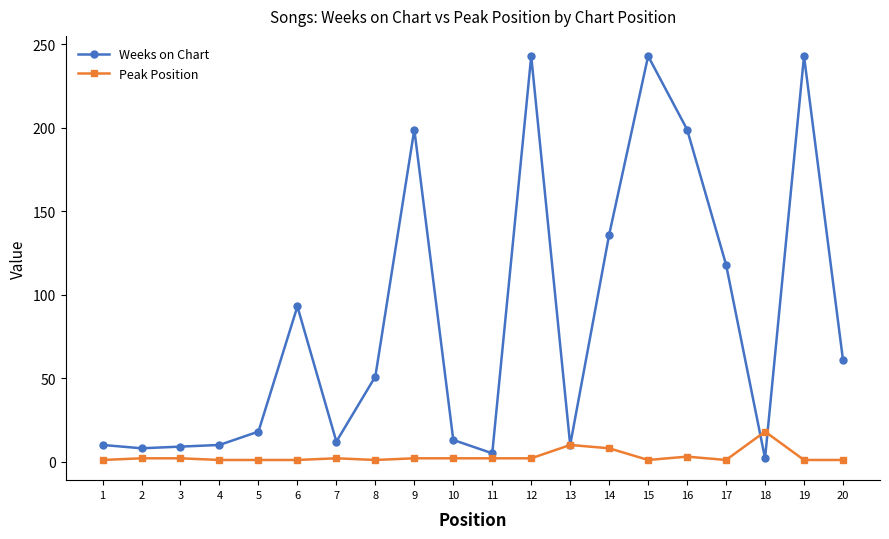

Which series has the largest total across all categories?

Weeks on Chart